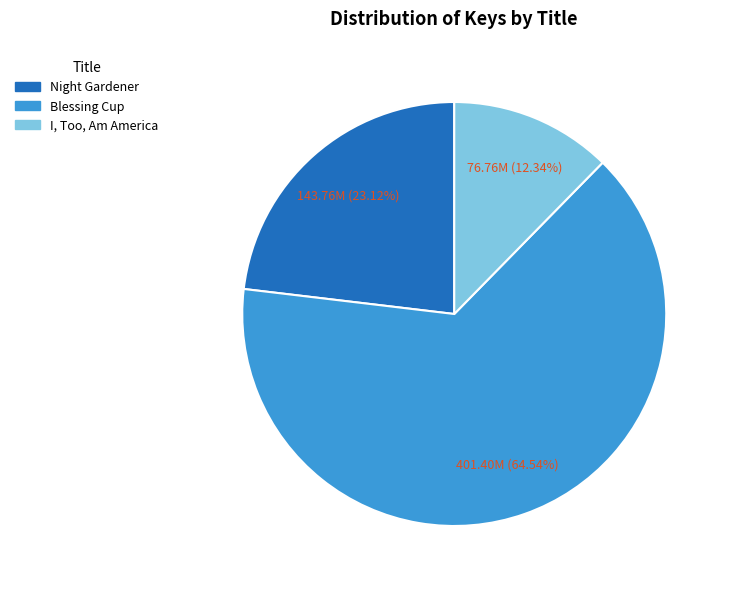

Is there a majority slice in this chart?

Yes